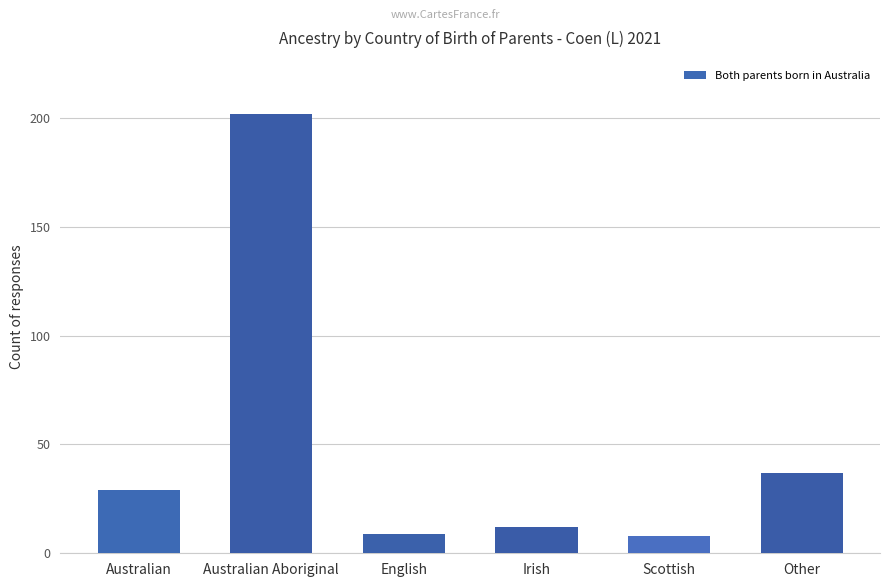

Reading right to left, extract all data points from this chart.

Other=37	Scottish=8	Irish=12	English=9	Australian Aboriginal=202	Australian=29